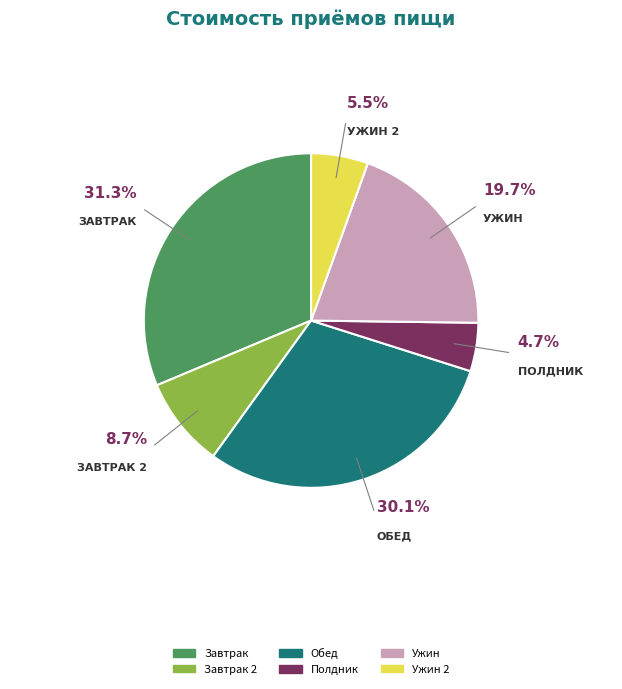

Is there any slice that represents more than half of the pie?

No